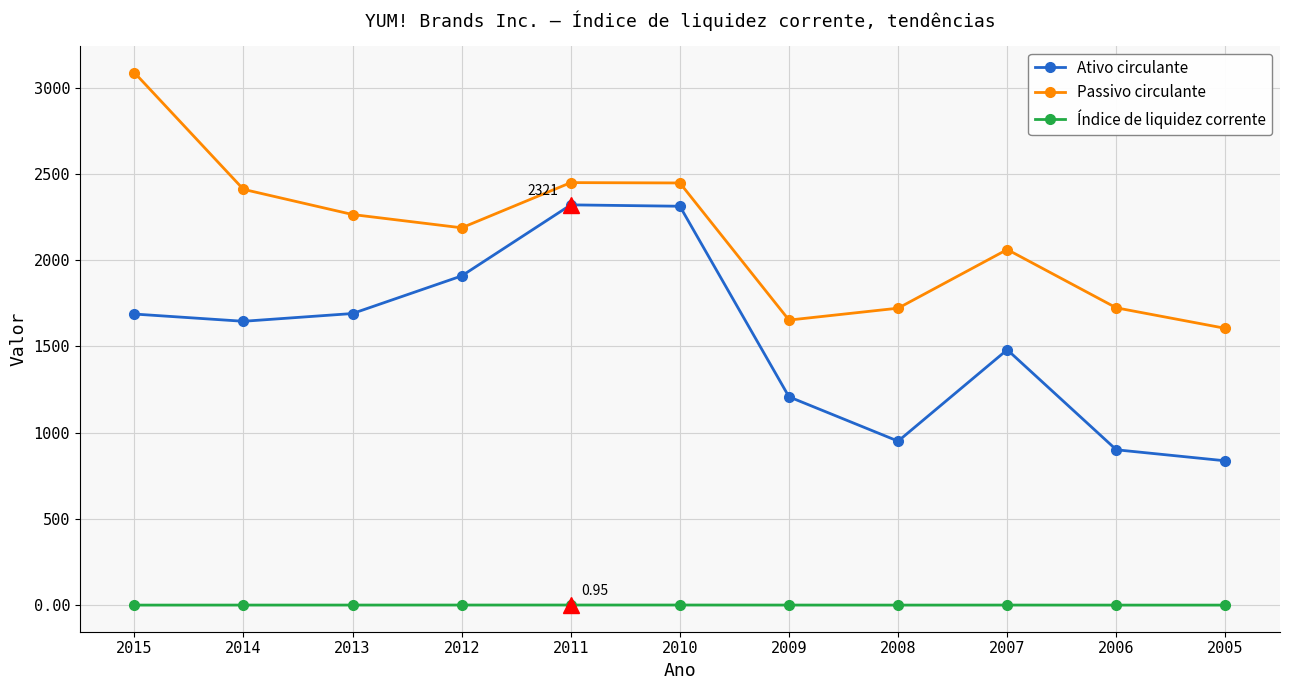

Between 2015 and 2008, which series saw the biggest shift?

Passivo circulante